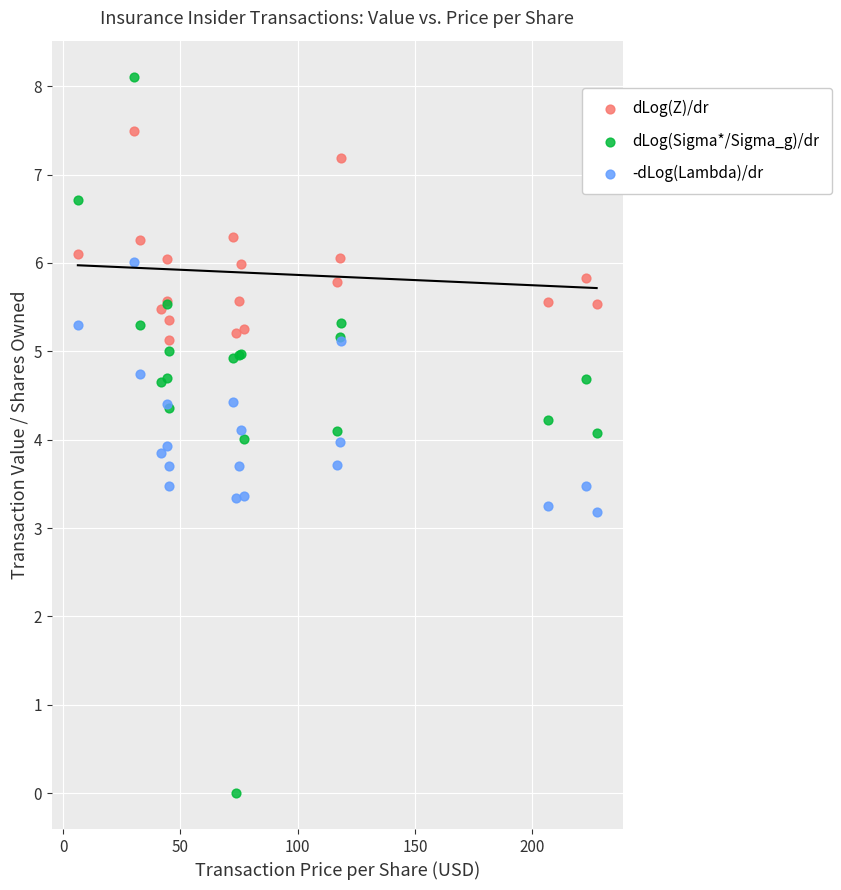

Which series reaches the maximum Y coordinate?

dLog(Sigma*/Sigma_g)/dr